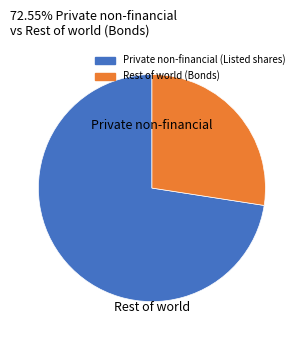

Does any single category account for the majority?

Yes